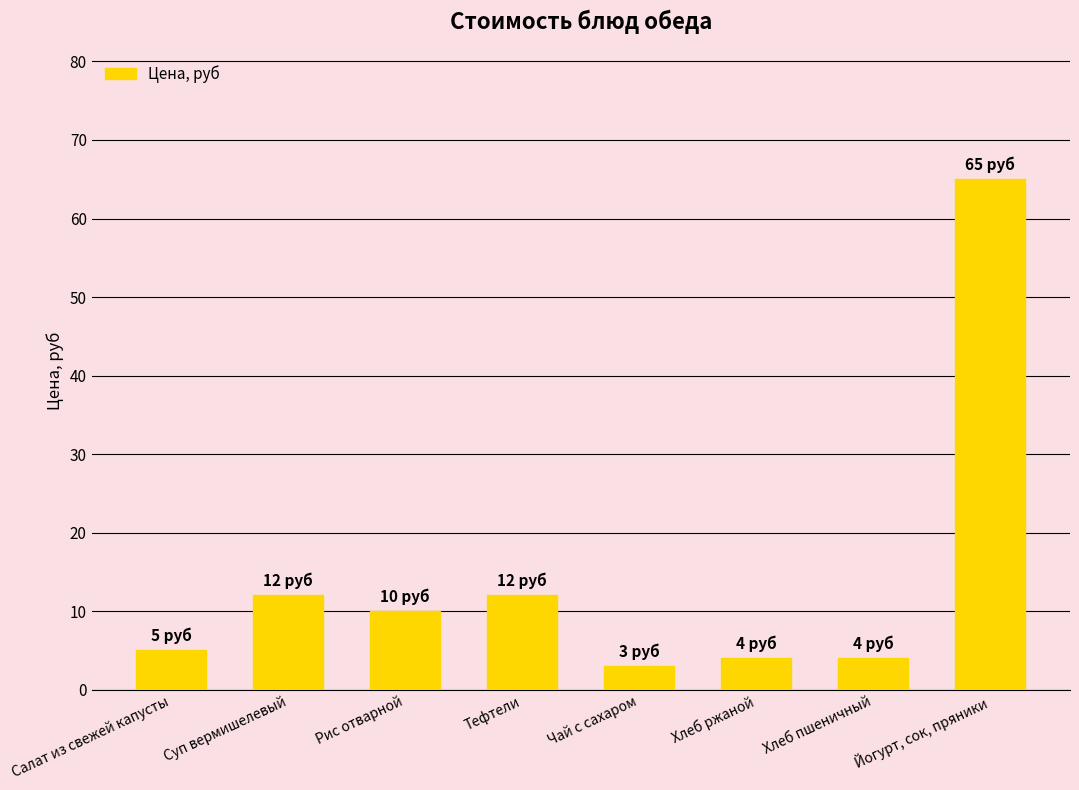

Is it true that the value at Рис отварной is 10?

True